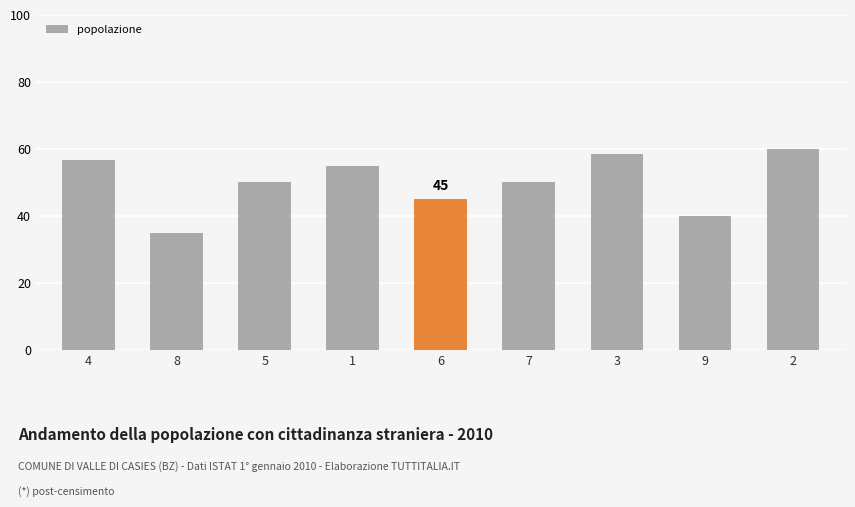

What is the label of the 8th bar from the left?

9